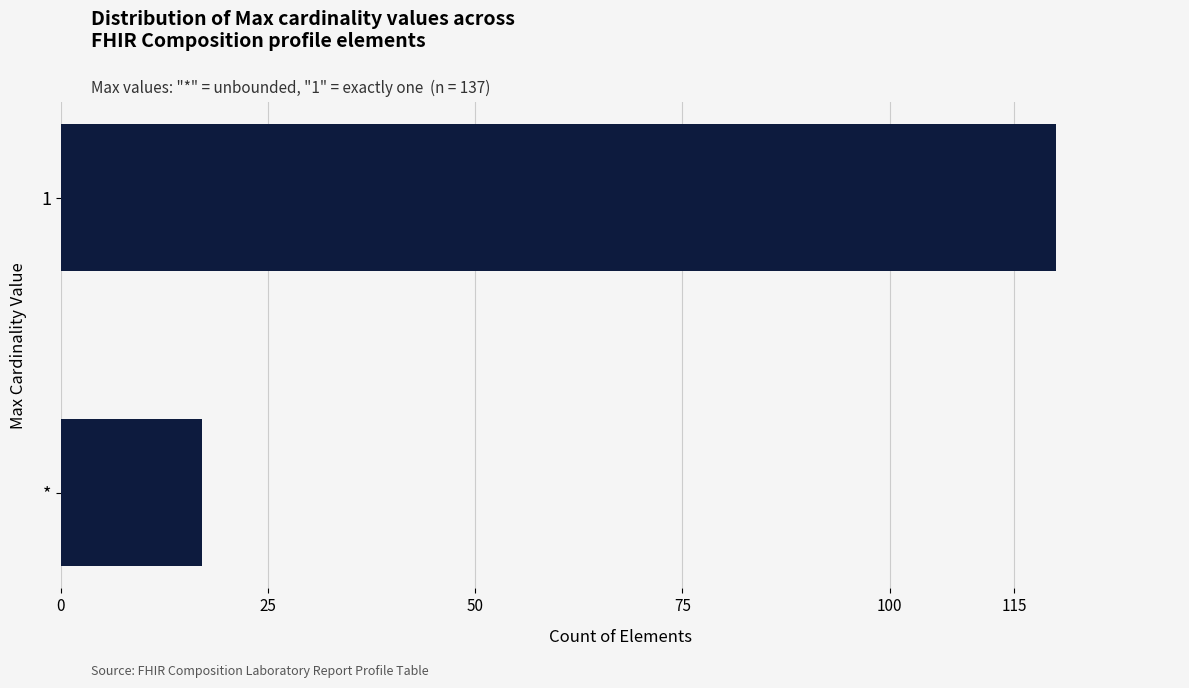

At which category does the chart reach its peak across all series?

1